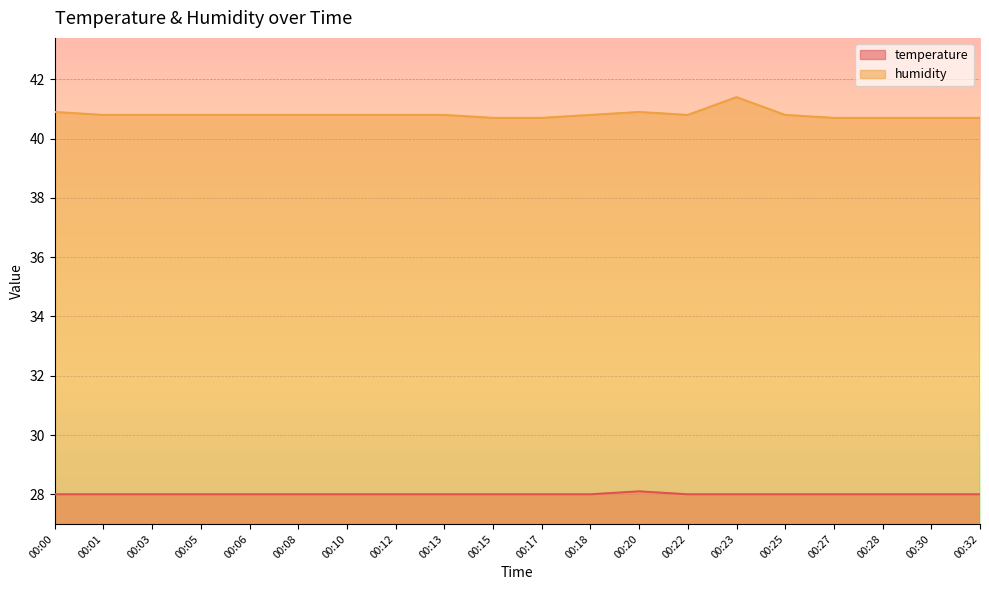

True or false: temperature and humidity intersect in this chart.

False